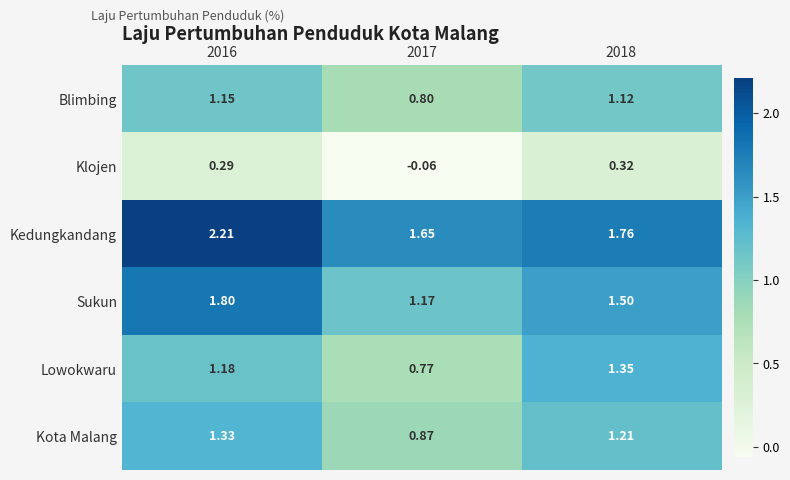

What is the total value across all series at 2016?

8.0